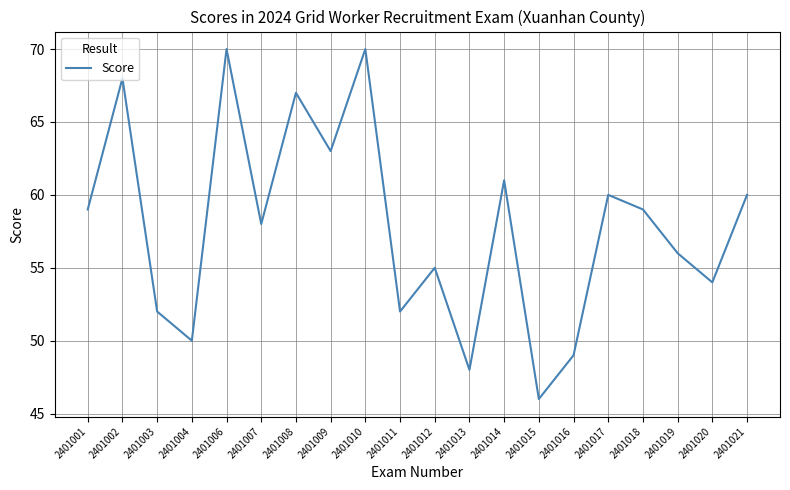

What is the maximum value shown in the chart?

70